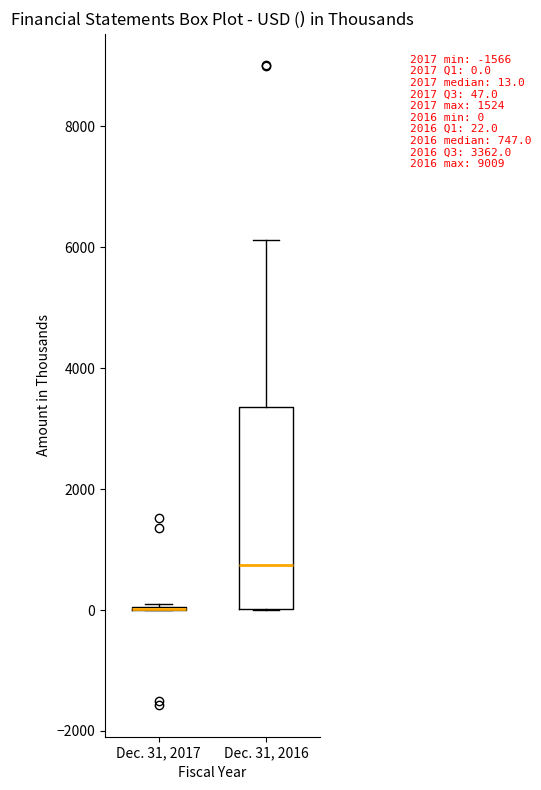

Which box is the tallest, from its lower edge to its upper edge?

Dec. 31, 2016